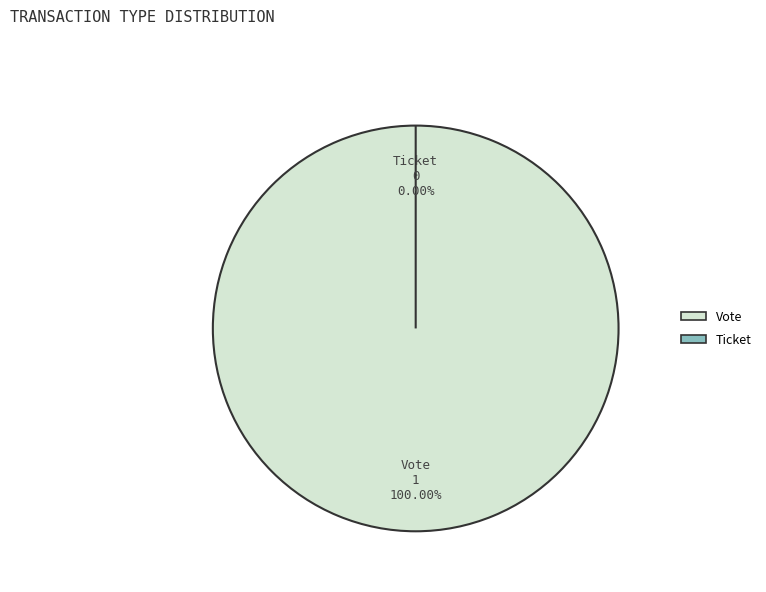

How many slices are in this pie chart?

2